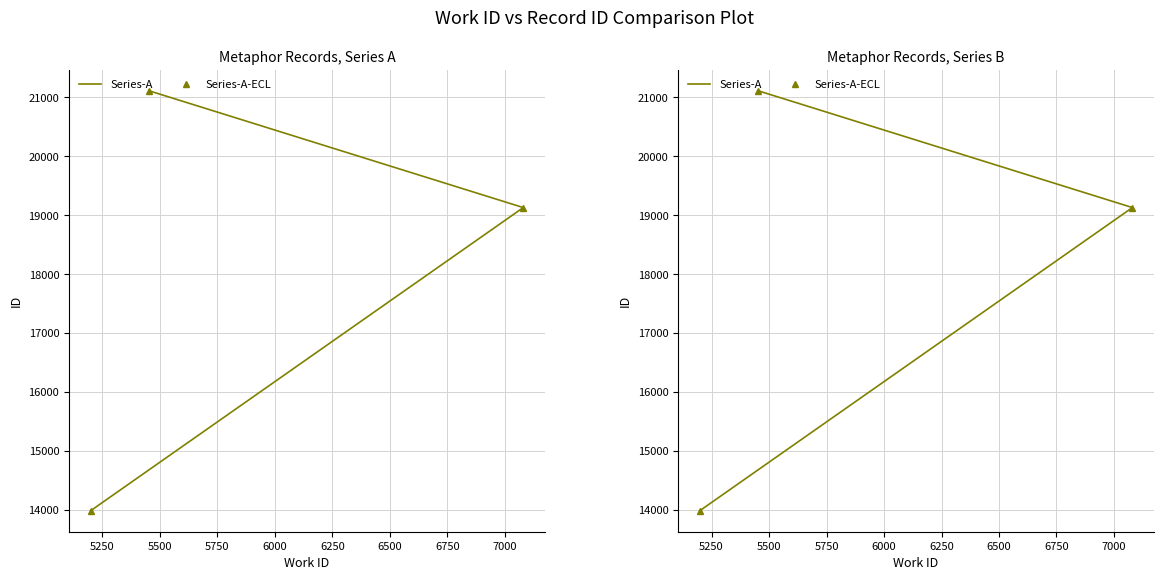

What are all the series names shown in the legend?

Series-A, Series-A-ECL